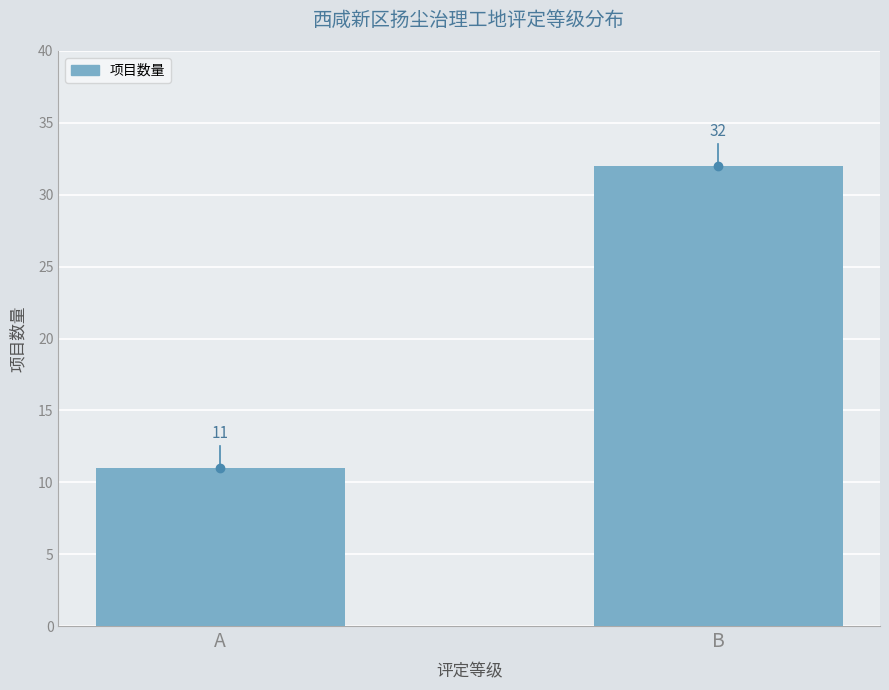

What is the minimum value shown in the chart?

11